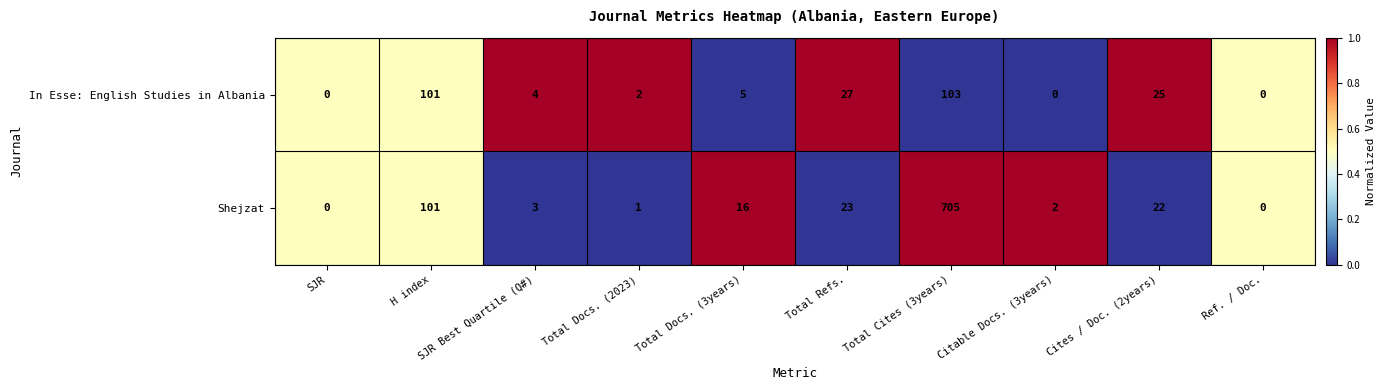

Between Citable Docs. (3years) and Cites / Doc. (2years), which series saw the biggest shift?

In Esse: English Studies in Albania